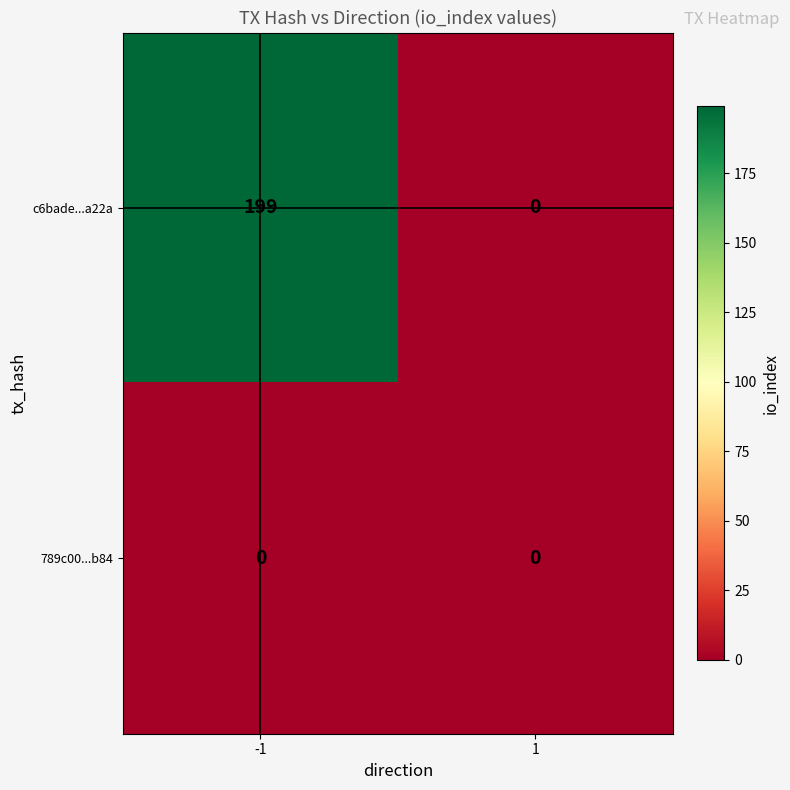

The value of c6bade...a22a at 1 is 0. True or false?

True